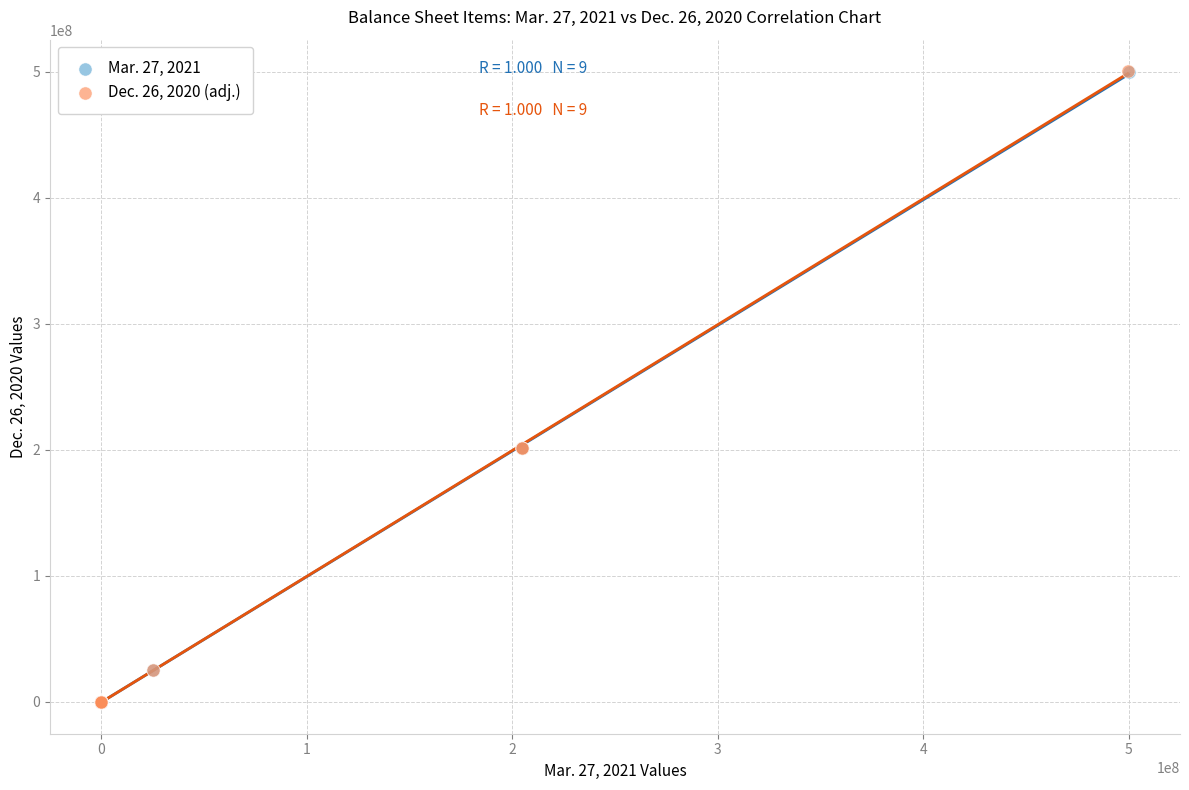

Which series has the largest Y range (max minus min)?

Dec. 26, 2020 (adj.)